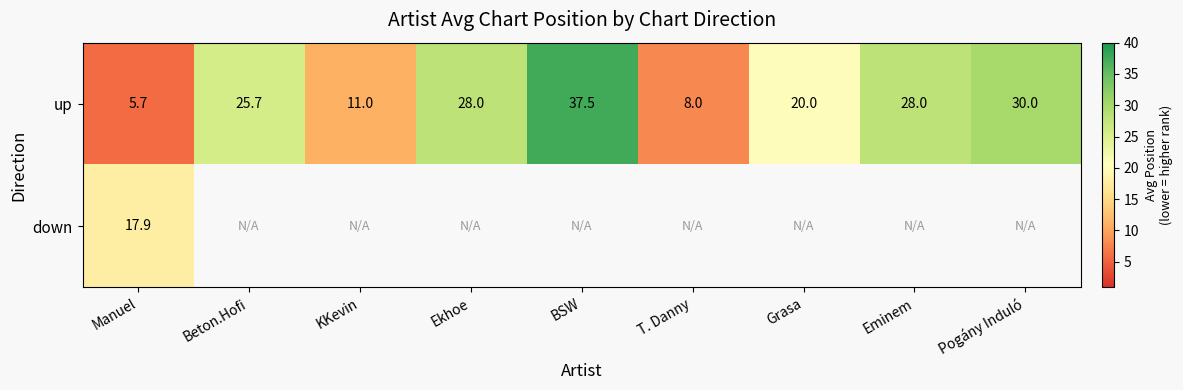

At which label does up first exceed 25?

Beton.Hofi